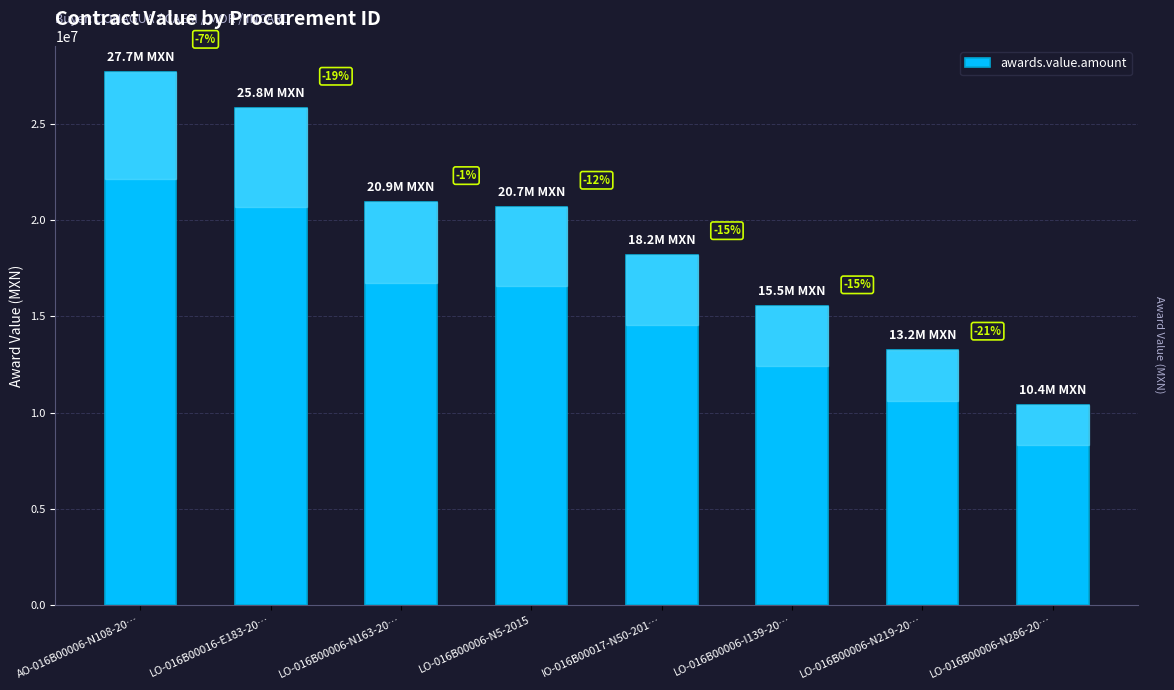

What is the label of the 4th bar from the left?

LO-016B00006-N5-2015